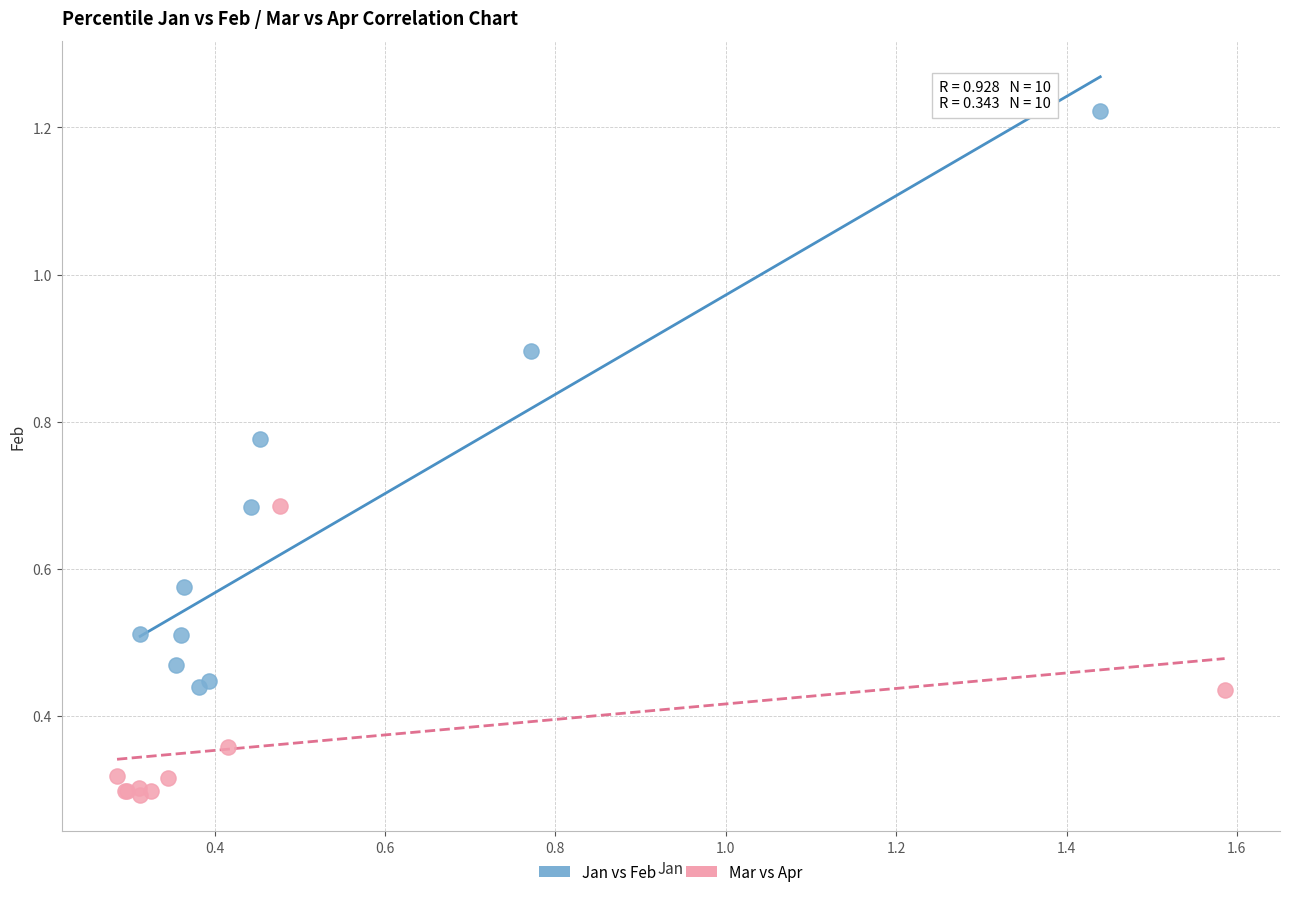

What are all the series names shown in the legend?

Jan vs Feb, Mar vs Apr